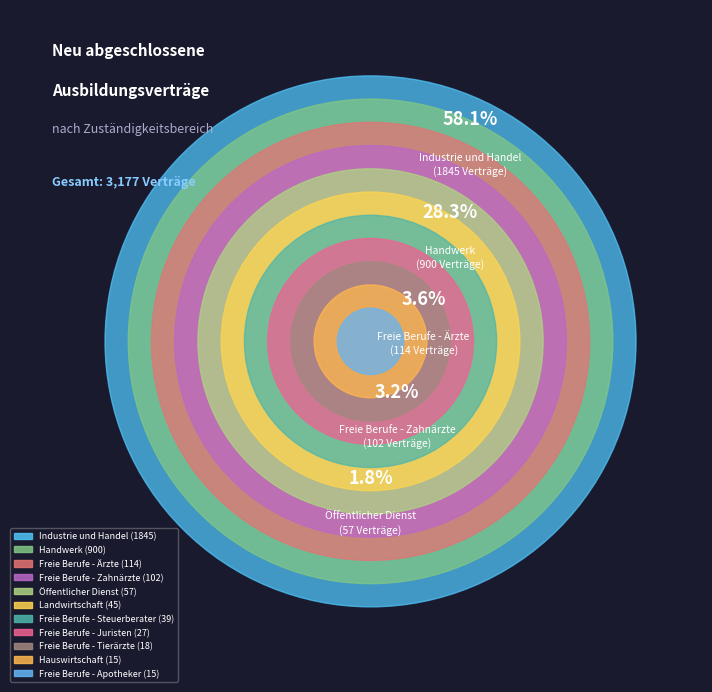

To the nearest percent, what is the average slice percentage?

9%